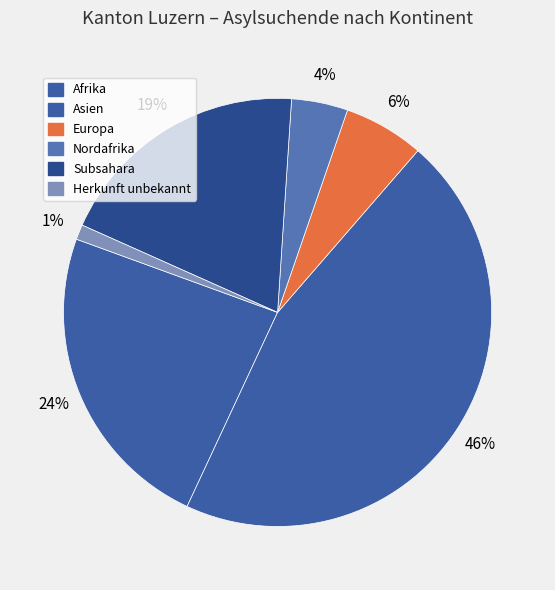

Is there any slice that represents more than half of the pie?

No